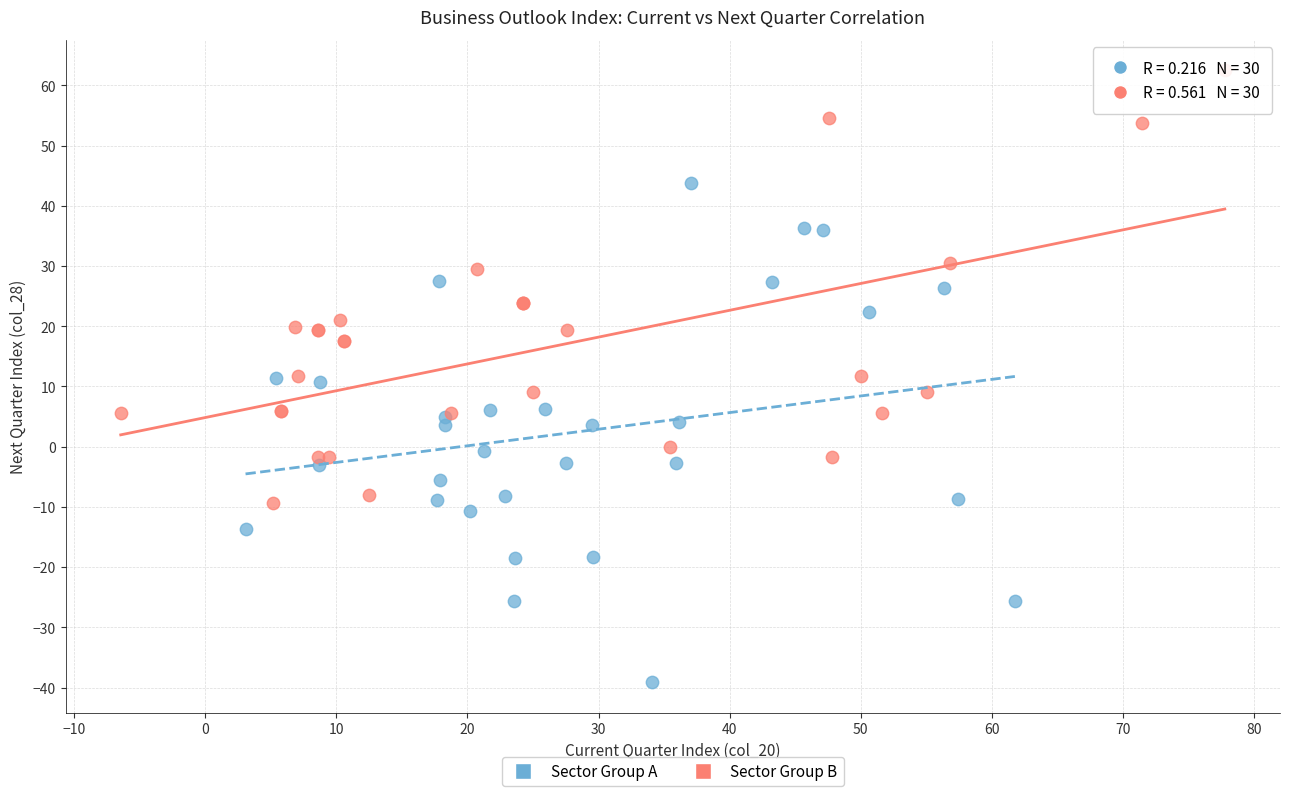

What are all the series names shown in the legend?

Sector Group A, Sector Group B